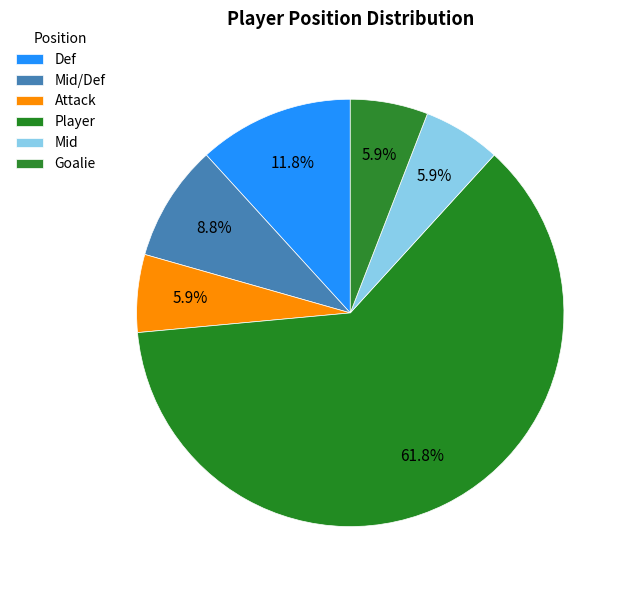

How many segments does this pie chart have?

6